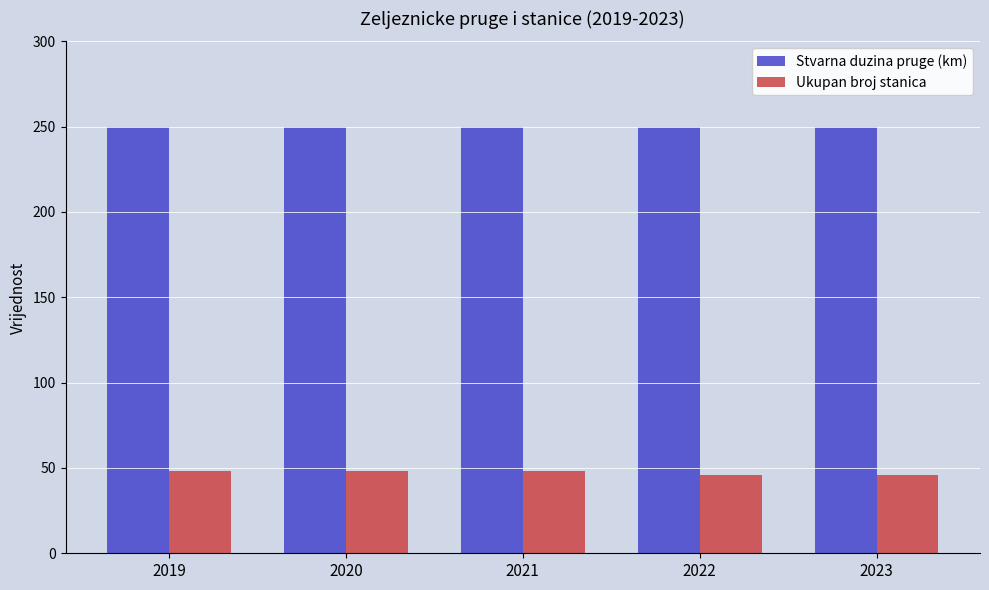

Which series has the largest range (max minus min)?

Ukupan broj stanica